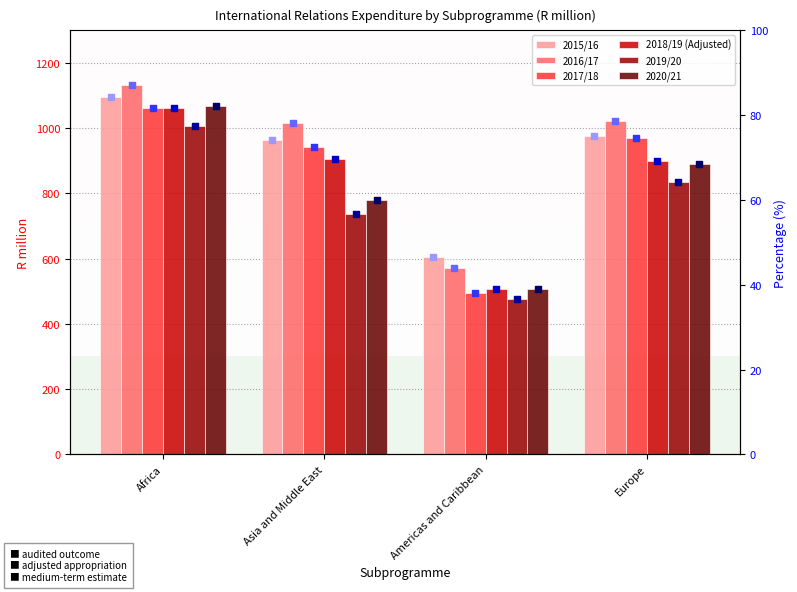

Which series has the largest total across all categories?

2016/17